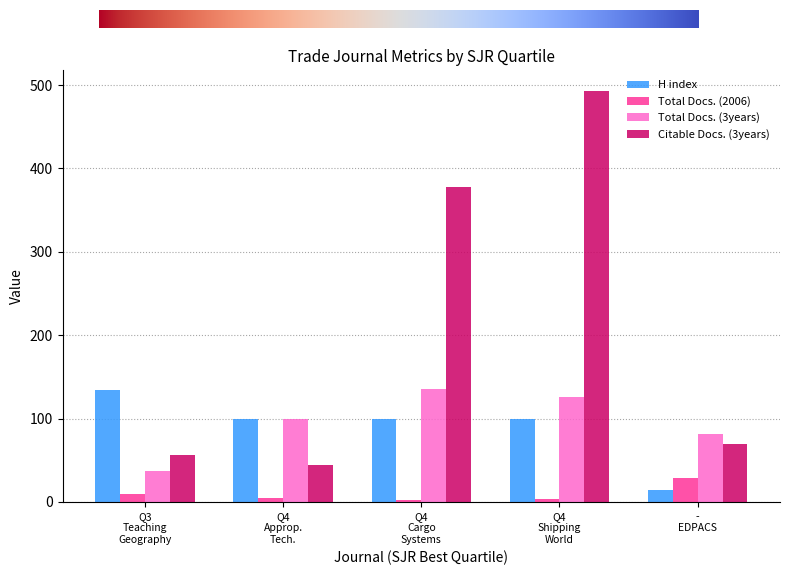

Which category has the highest value across all series?

Q4
Shipping
World